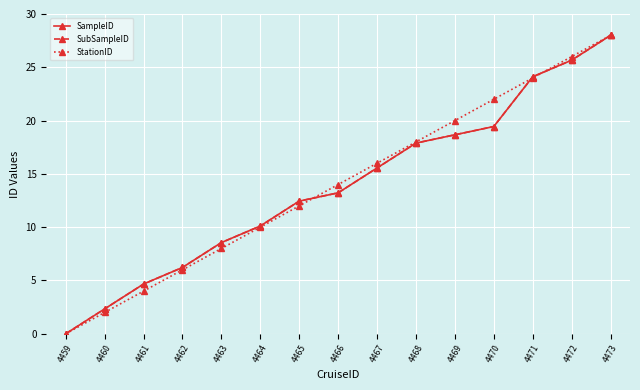

Does the chart have visible grid lines?

Yes